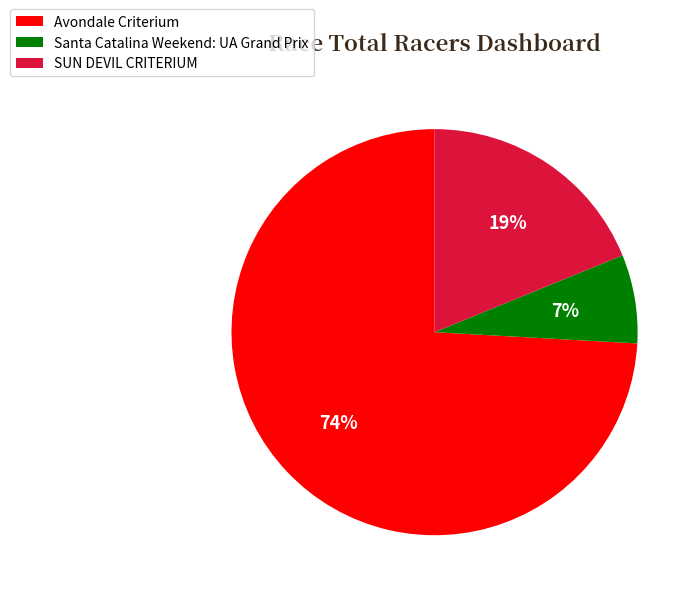

To the nearest percent, what is the difference between the largest and smallest slice percentages?

67%